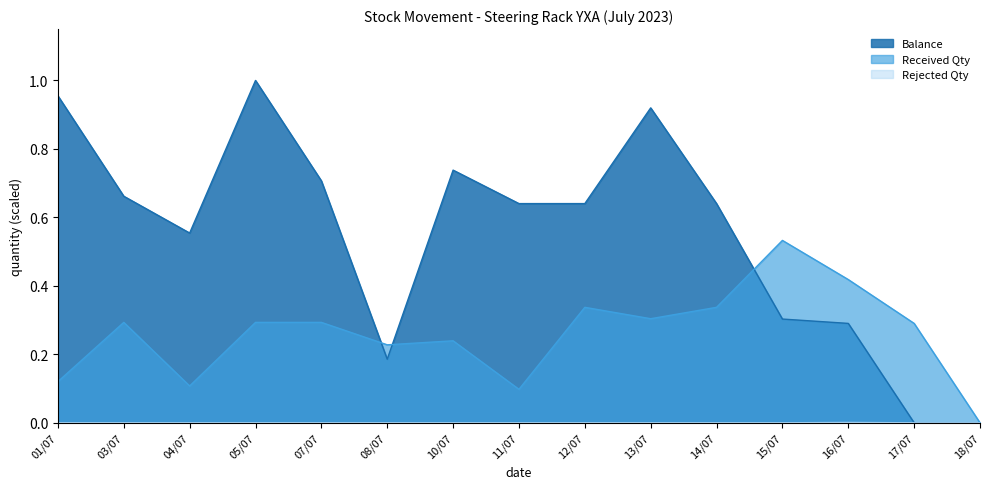

True or false: Balance and Rejected Qty cross at least once.

False